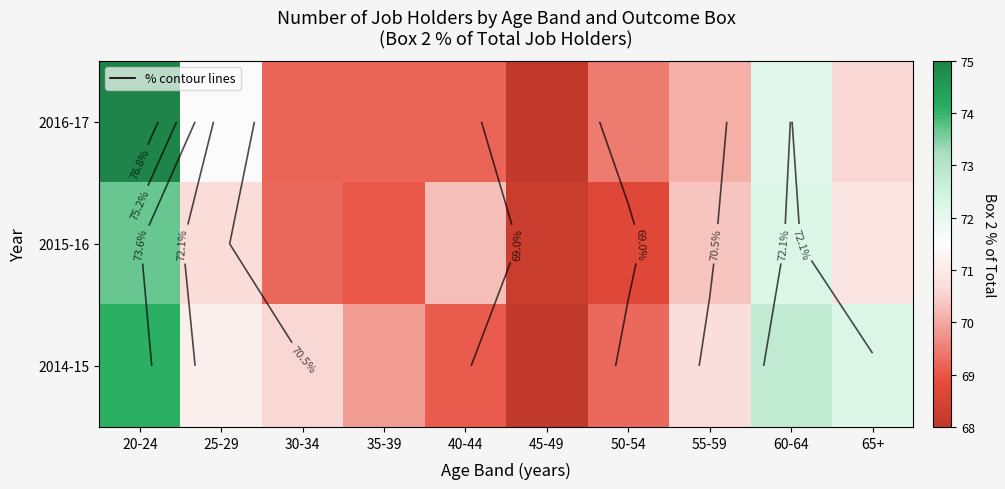

How many values in the 2016-17 series exceed 70?

5